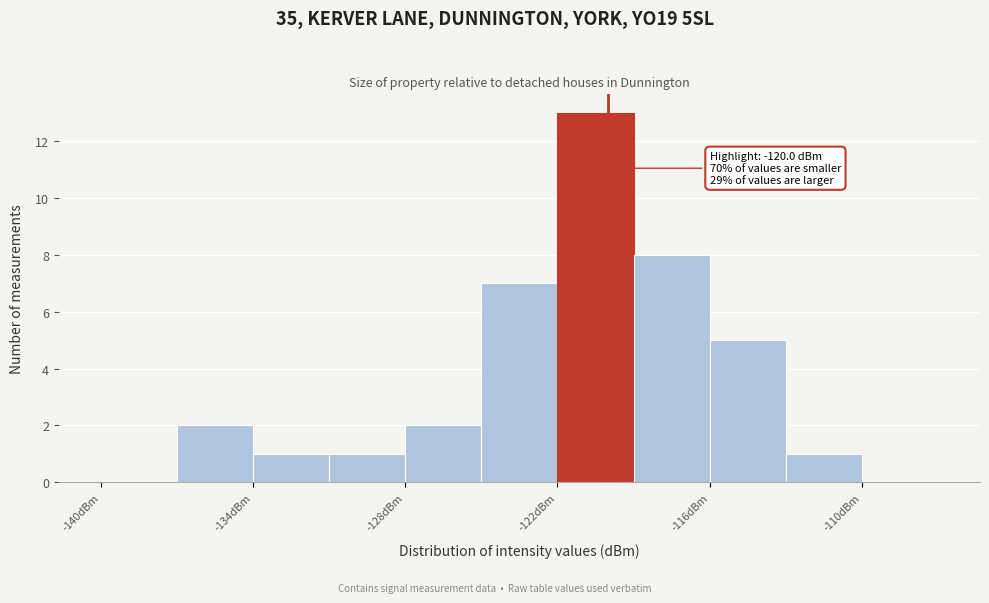

Read against the x-axis, roughly where is the centre of the tallest bar?

-120